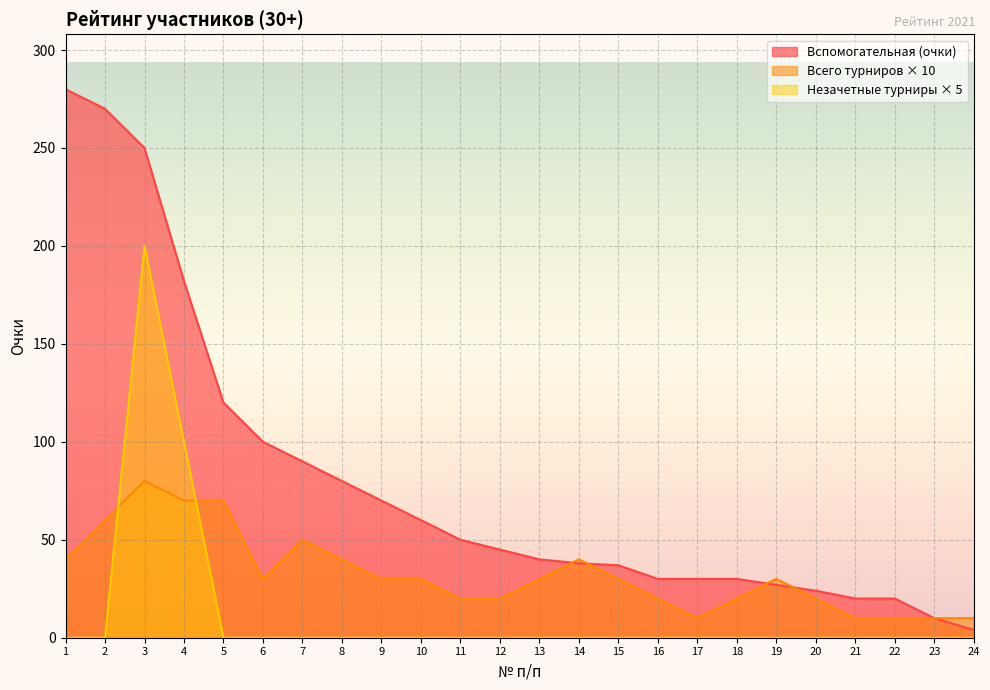

Which series has the largest total across all categories?

Вспомогательная (очки)